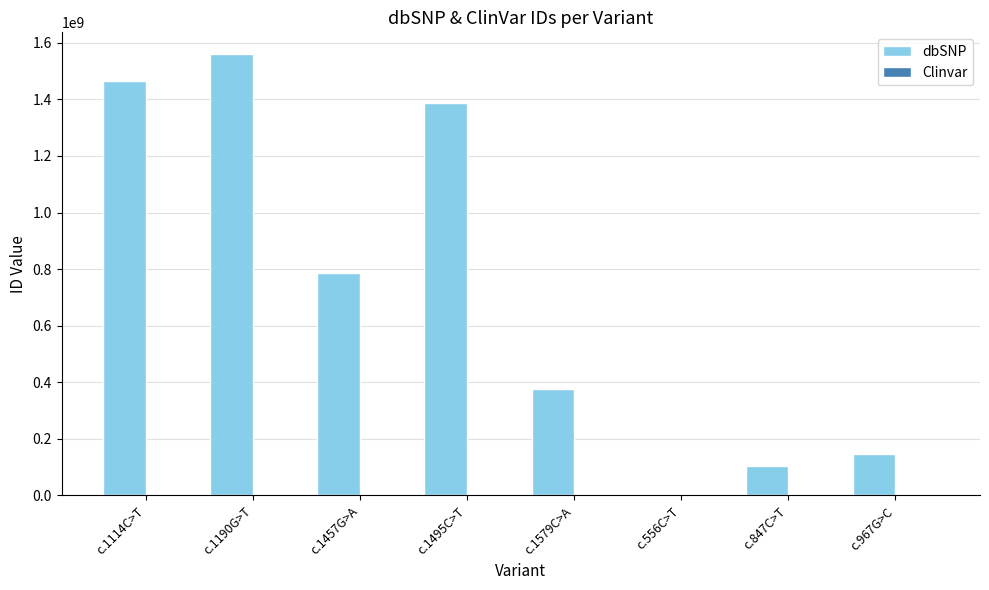

The value of dbSNP at c.1190G>T is 993829349. True or false?

False